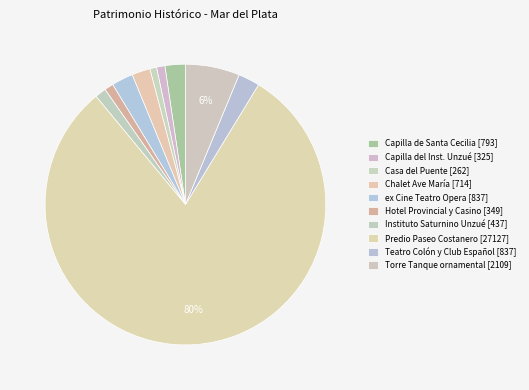

Which category has the smallest portion of the pie?

Casa del Puente